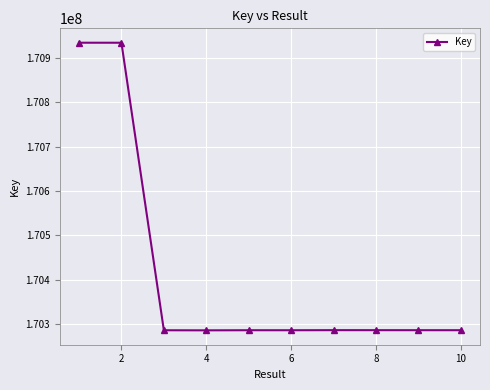

What is the value of the 5th point from the left?

170286607